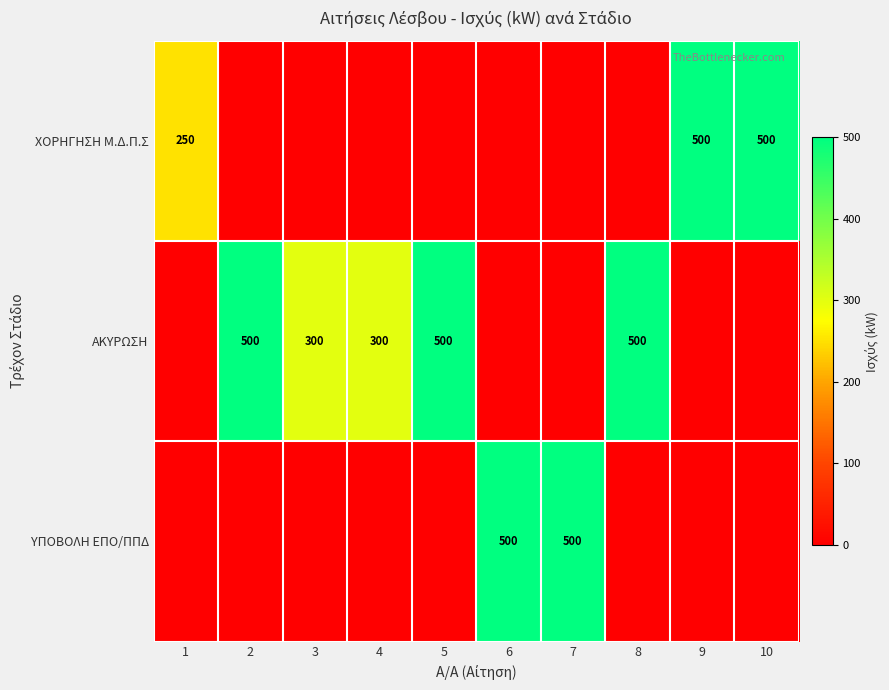

Is it true that ΑΚΥΡΩΣΗ equals 300 at 4?

True